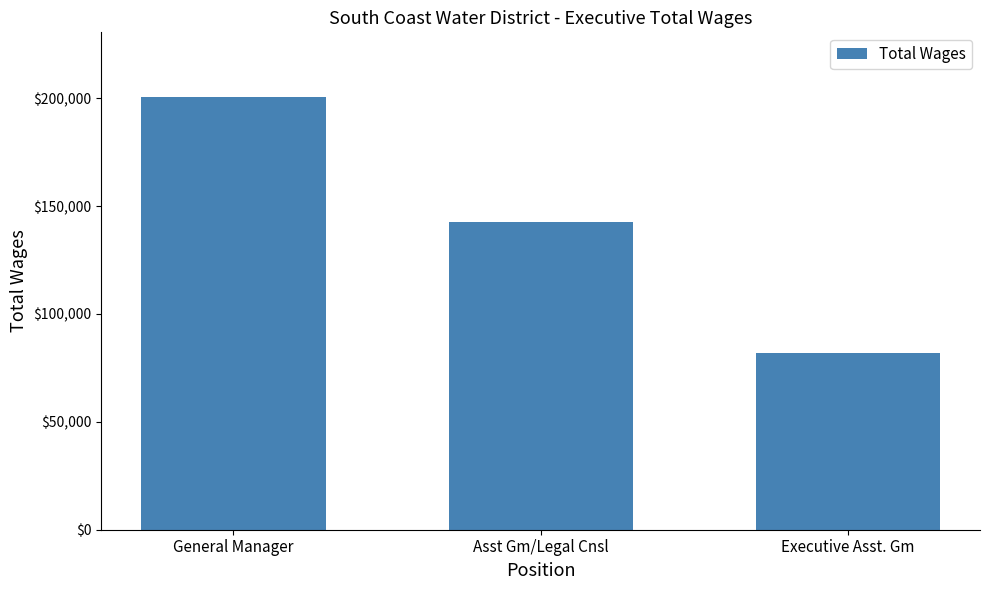

How many values are between 82156 and 200516?

3